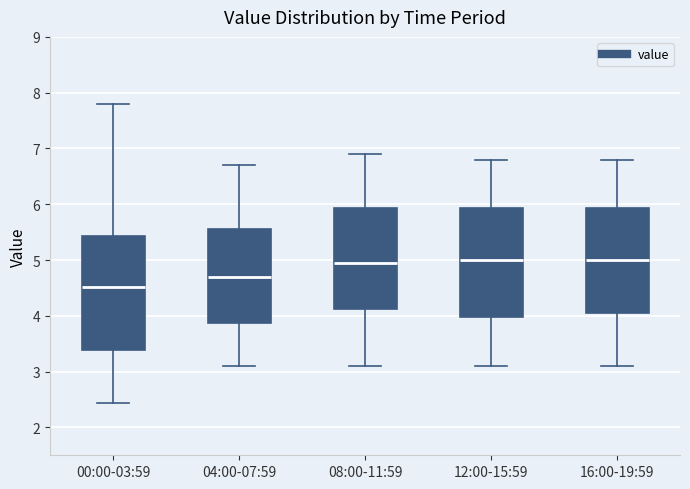

Reading left to right, read every box against the y-axis: the position of its median line, the range the box covers, and the ends of its whiskers. The values are not printed on the chart, so give them approximately, as read against the axis.

00:00-03:59: median 4.5, box 3.4 to 5.4, whiskers 2.4 to 7.8
04:00-07:59: median 4.7, box 3.9 to 5.6, whiskers 3.1 to 6.7
08:00-11:59: median 5.0, box 4.1 to 5.9, whiskers 3.1 to 6.9
12:00-15:59: median 5.0, box 4.0 to 5.9, whiskers 3.1 to 6.8
16:00-19:59: median 5.0, box 4.1 to 5.9, whiskers 3.1 to 6.8